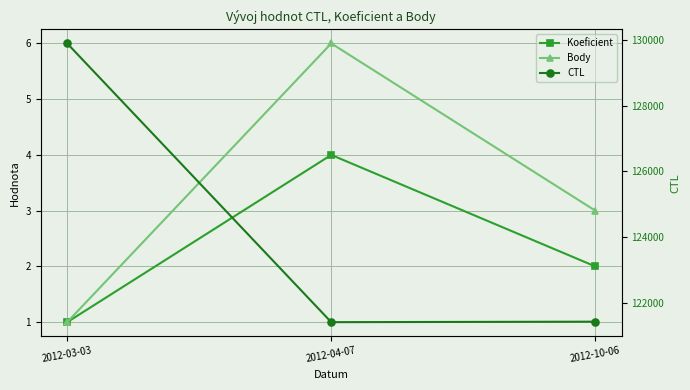

Reading left to right, list all the values displayed in this chart.

Koeficient: 1	4	2
Body: 1	6	3
CTL: 129901	121401	121416